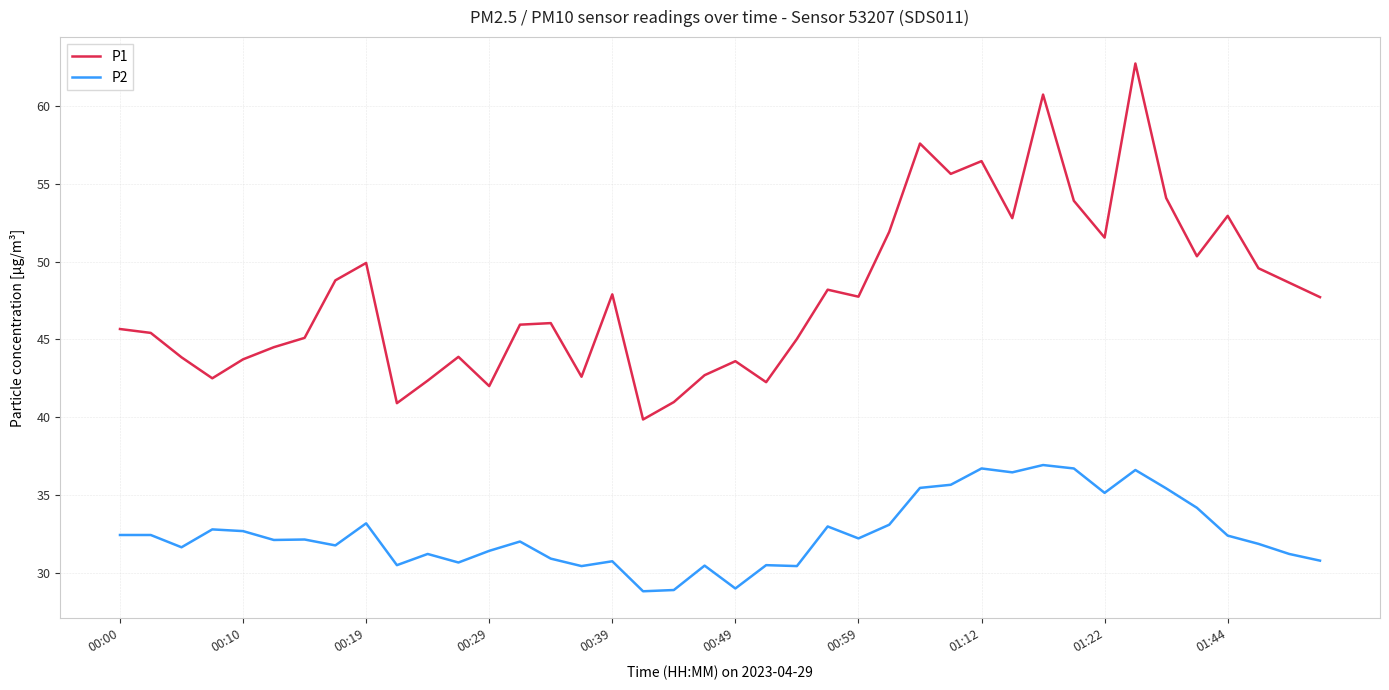

True or false: P2 and P1 cross at least once.

False